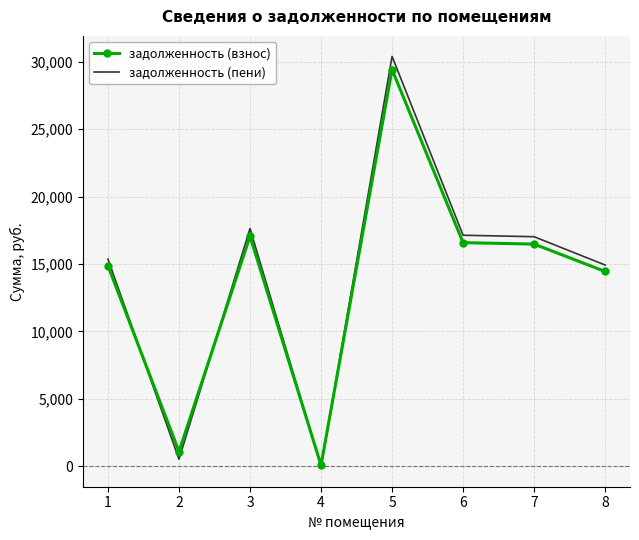

True or false: задолженность (взнос) and задолженность (пени) intersect in this chart.

True